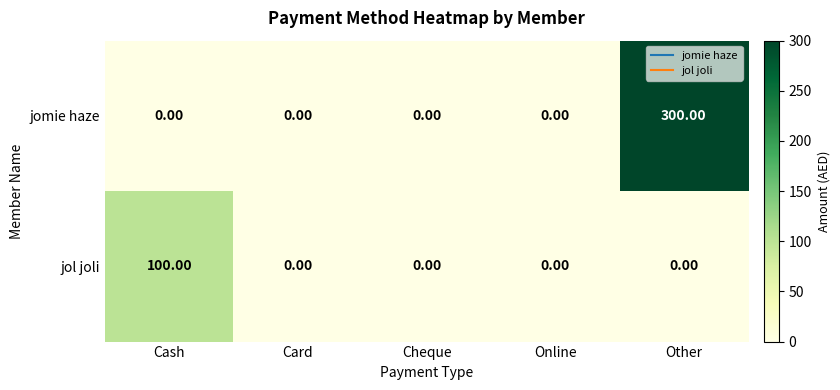

At which category is the sum across all series the highest?

Other